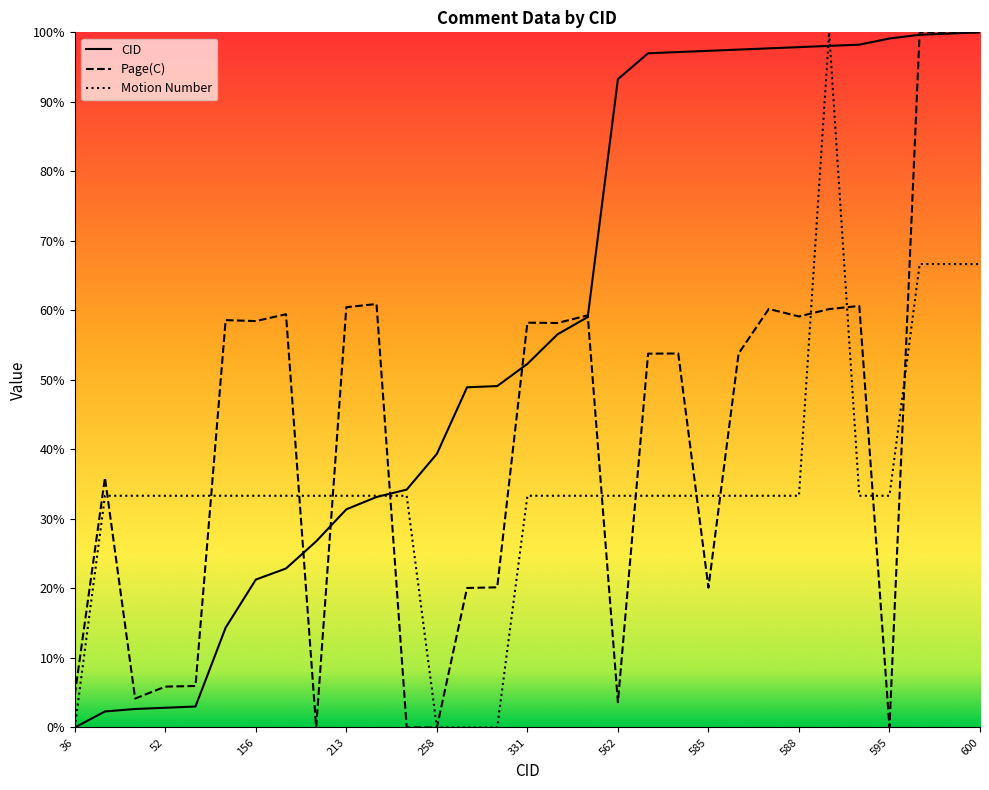

Which series changed the most between 213 and 258?

Page(C)